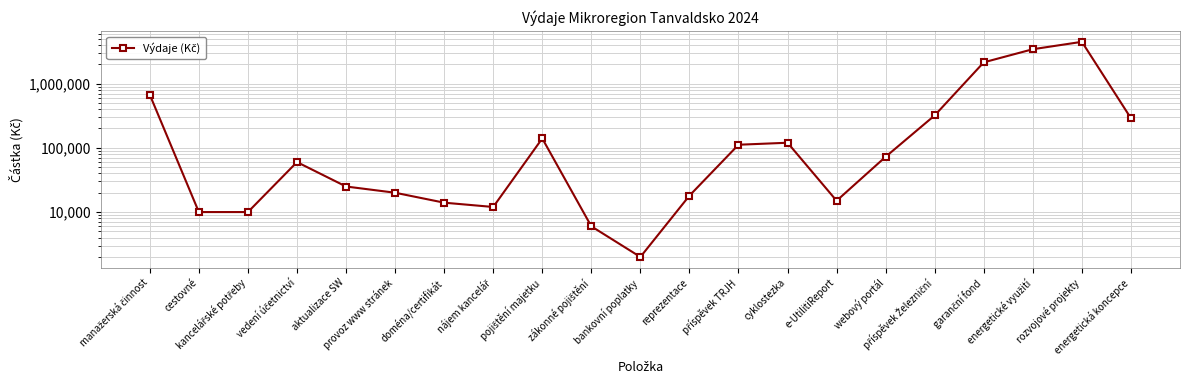

What is the label of the 3rd point from the left?

kancelářské potřeby